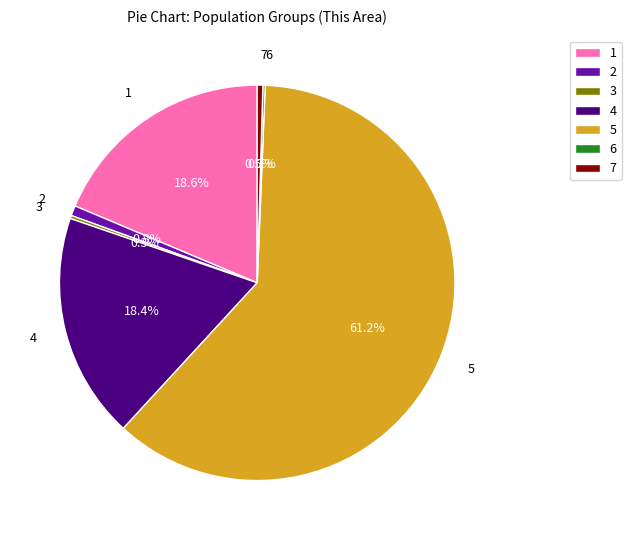

Do 5 and 4 together represent more than half of the pie?

Yes